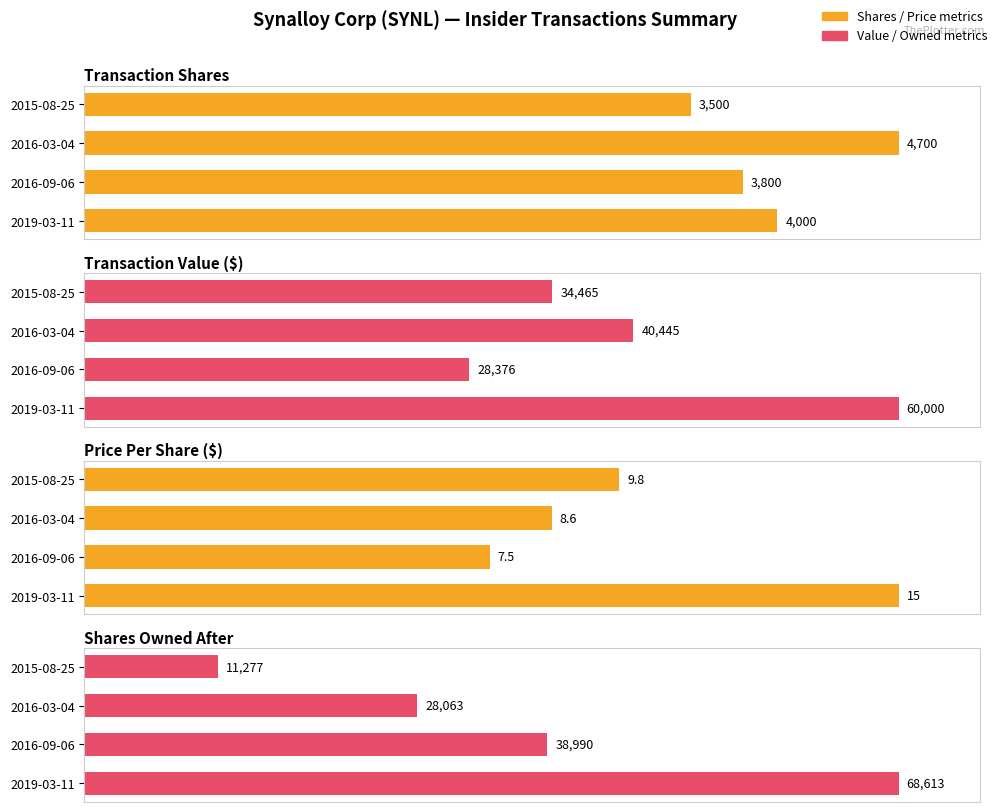

Does the chart contain stacked bars?

No